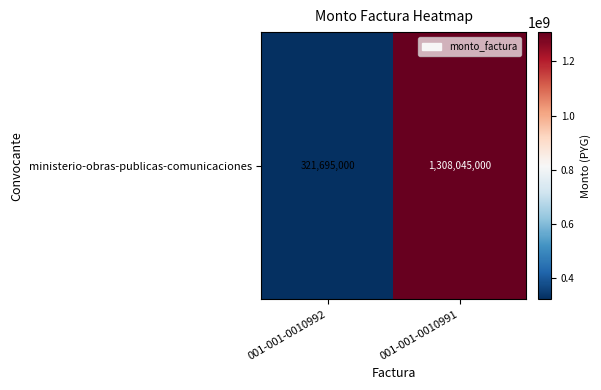

Reading left to right, transcribe all the data shown in this chart.

001-001-0010992=321695000	001-001-0010991=1308045000